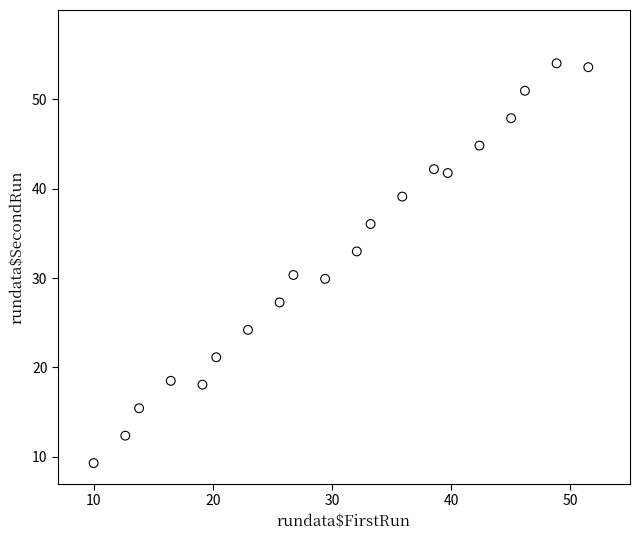

What is the range of Y values (max minus min)?

44.7